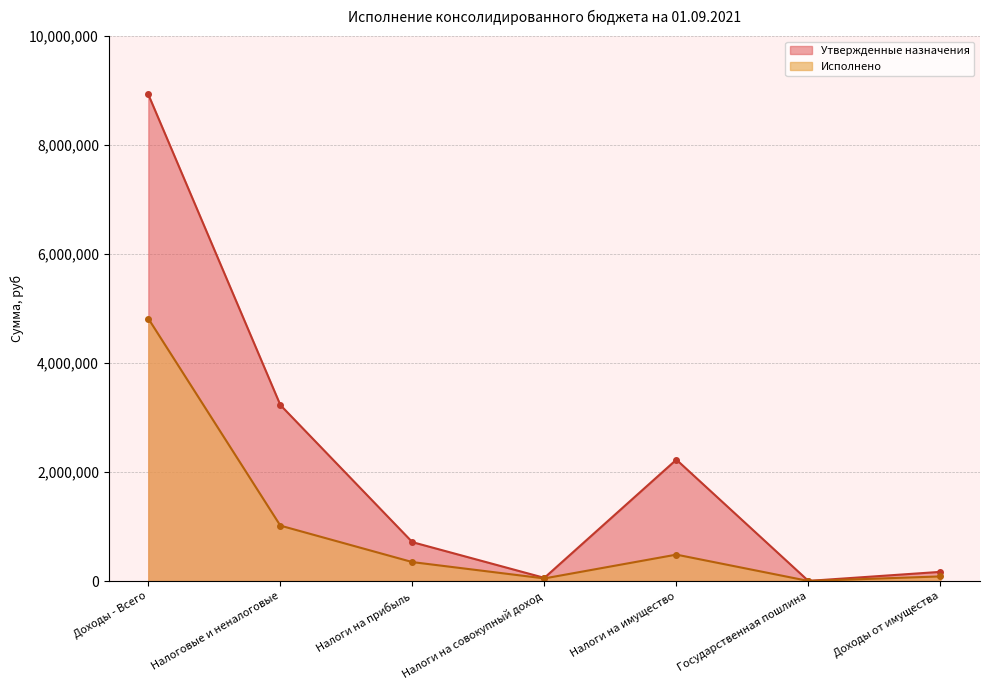

Which series has the largest range (max minus min)?

Утвержденные назначения